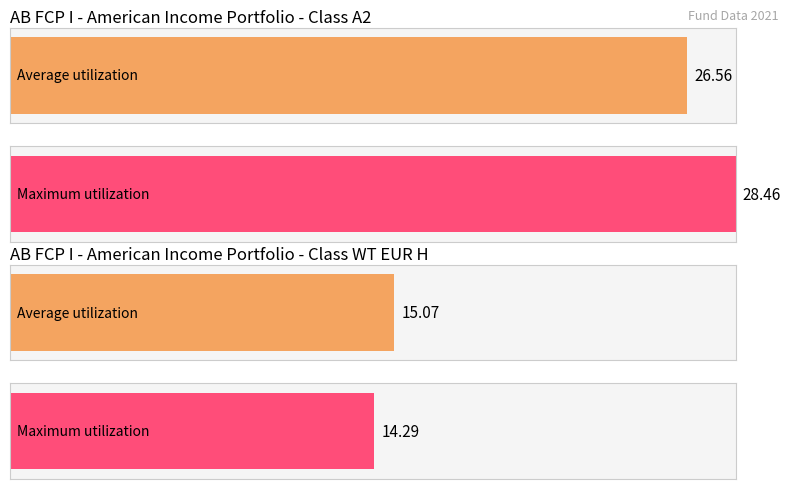

At which category is the sum across all series the highest?

AB FCP I - American Income Portfolio (Class A2)